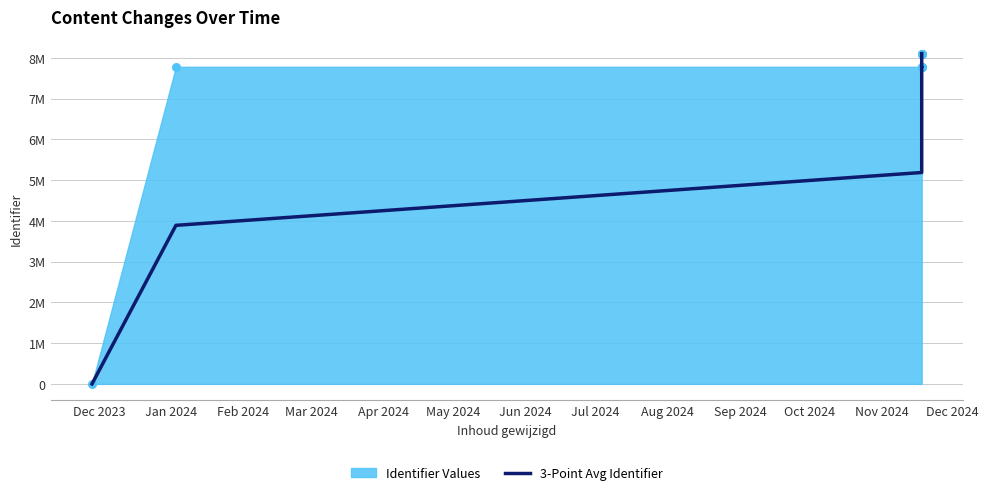

Which series has the widest spread of Y values?

Identifier Values